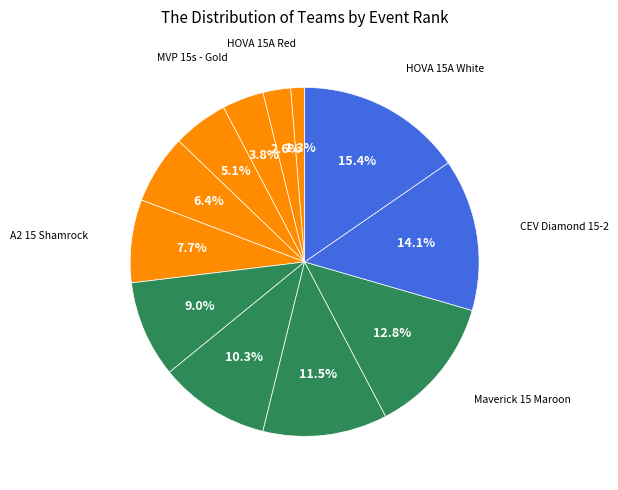

How many slices are in this pie chart?

12